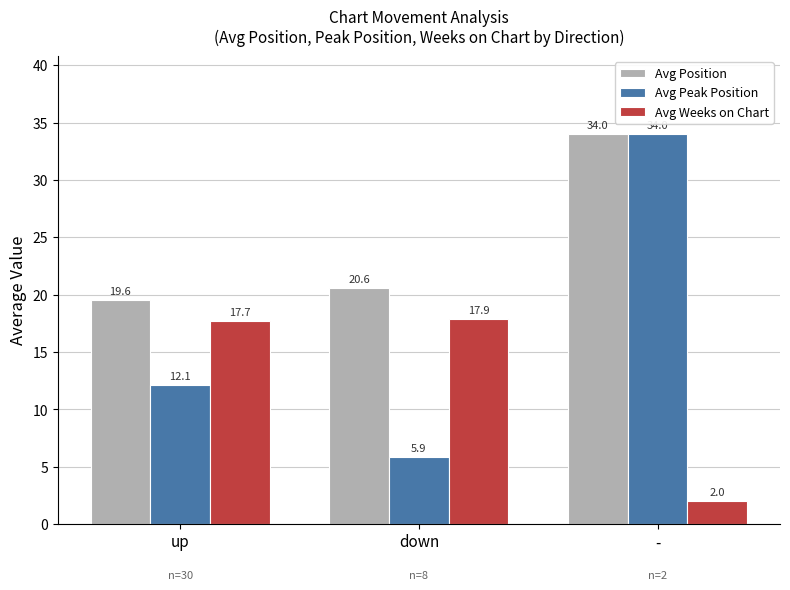

At which label does Avg Position reach its peak?

-